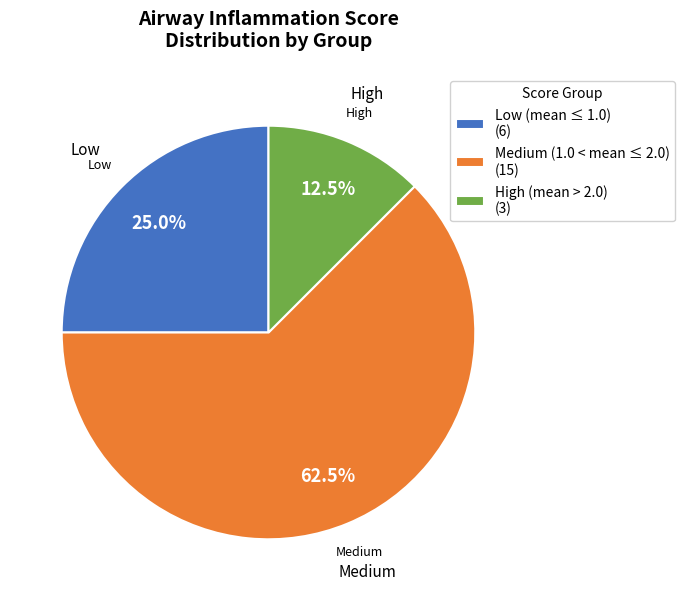

Which slice is the smallest?

High (mean > 2.0) (3)